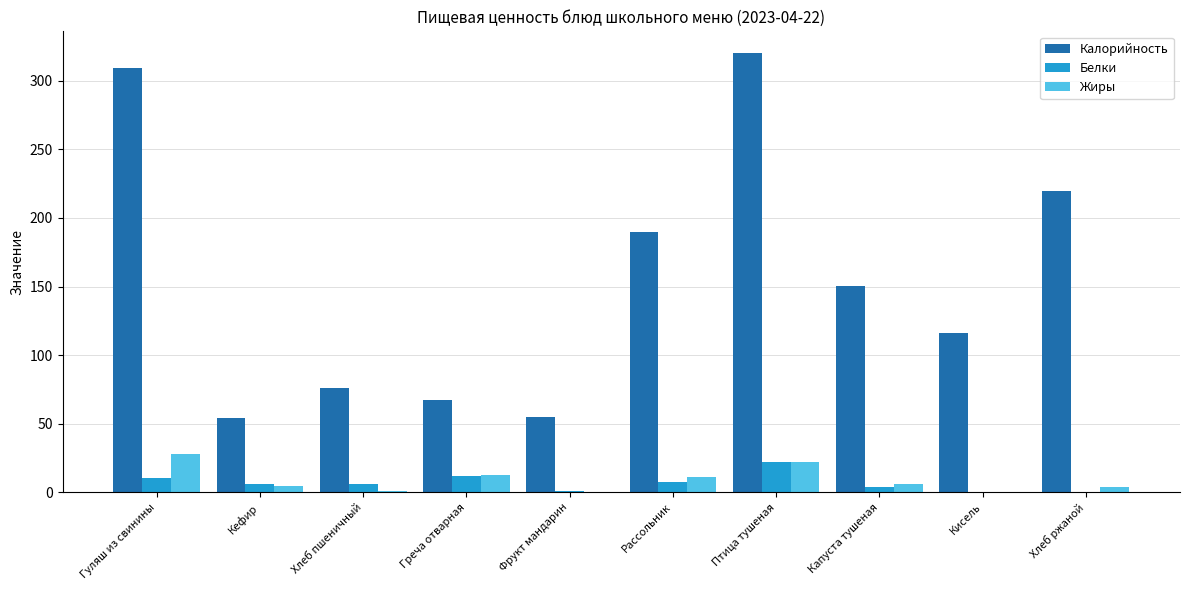

What is the sum of all Жиры values?

91.5